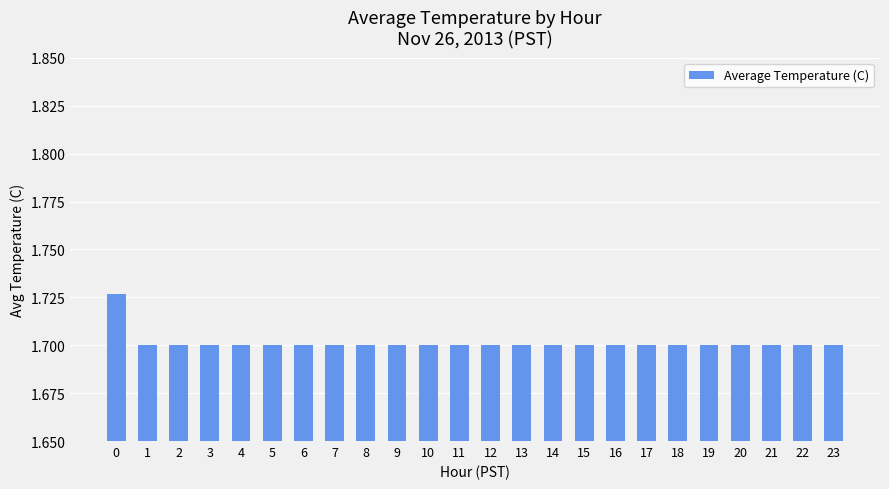

Is it true that the value at 17 is 1.7?

True